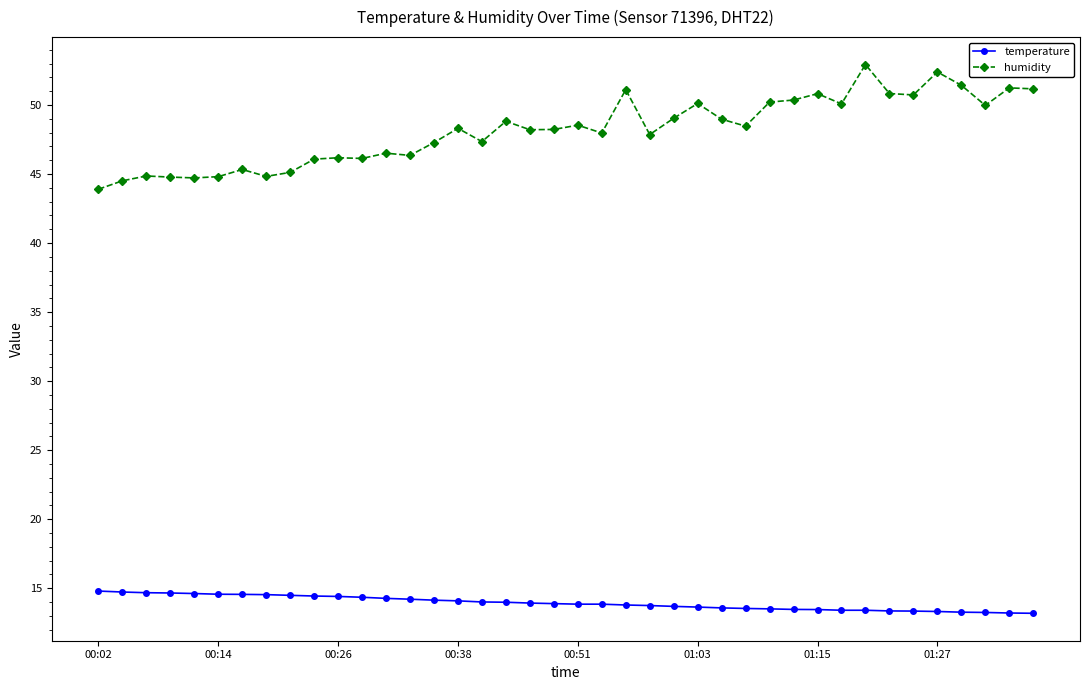

Which series has the widest spread of values?

humidity